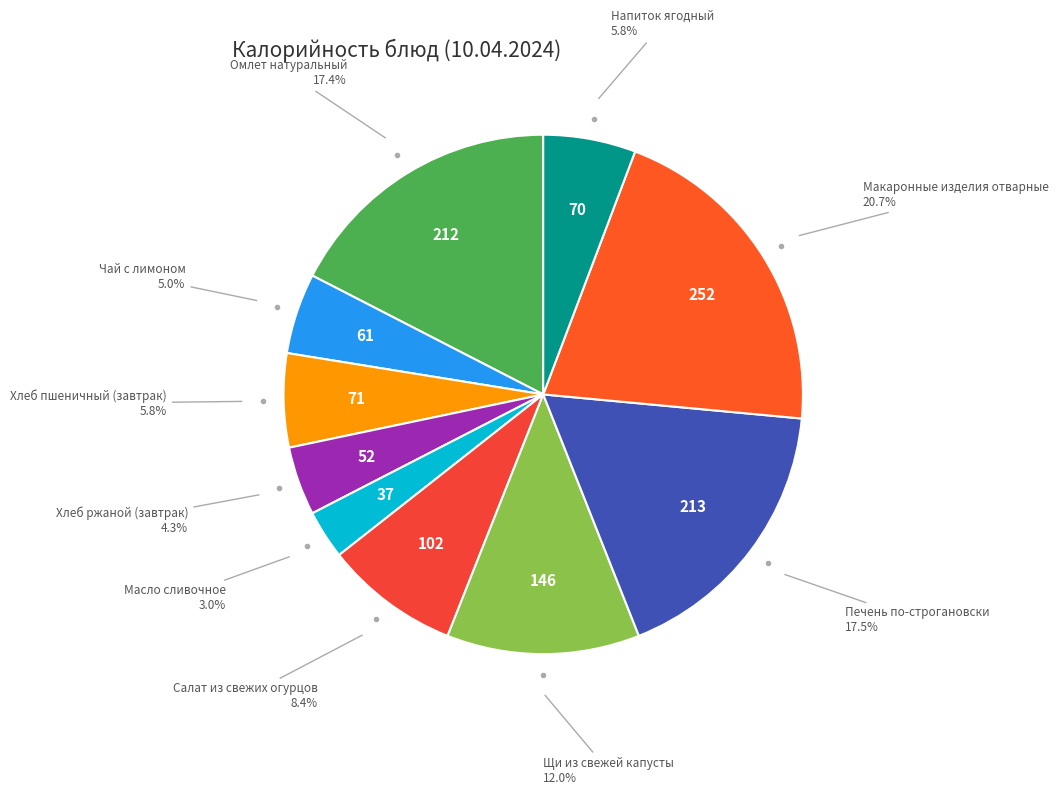

How many segments does this pie chart have?

10